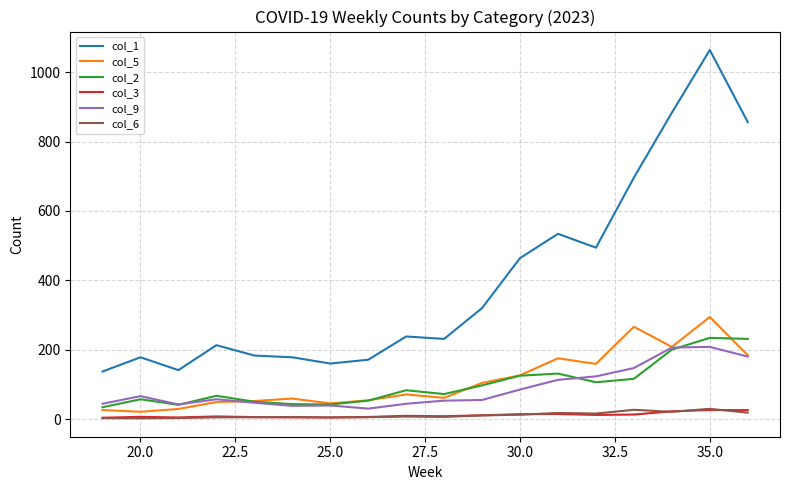

Which series has the largest total across all categories?

col_1